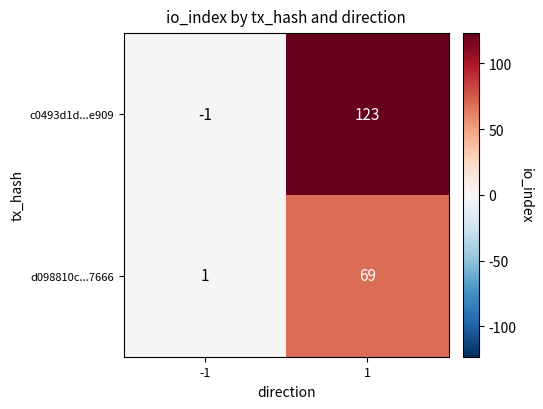

Reading left to right, list all the values displayed in this chart.

c0493d1d...e909: -1	123
d098810c...7666: 1	69